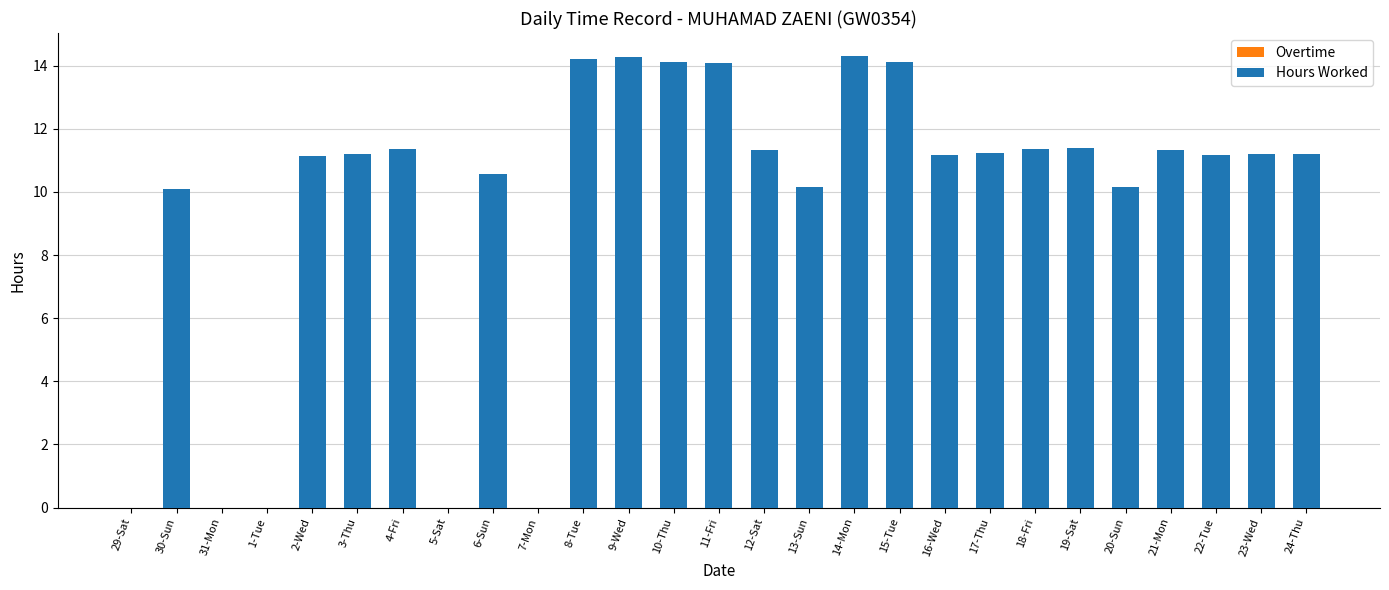

The chart shows a value of 11.4 at 19-Sat. True or false?

True